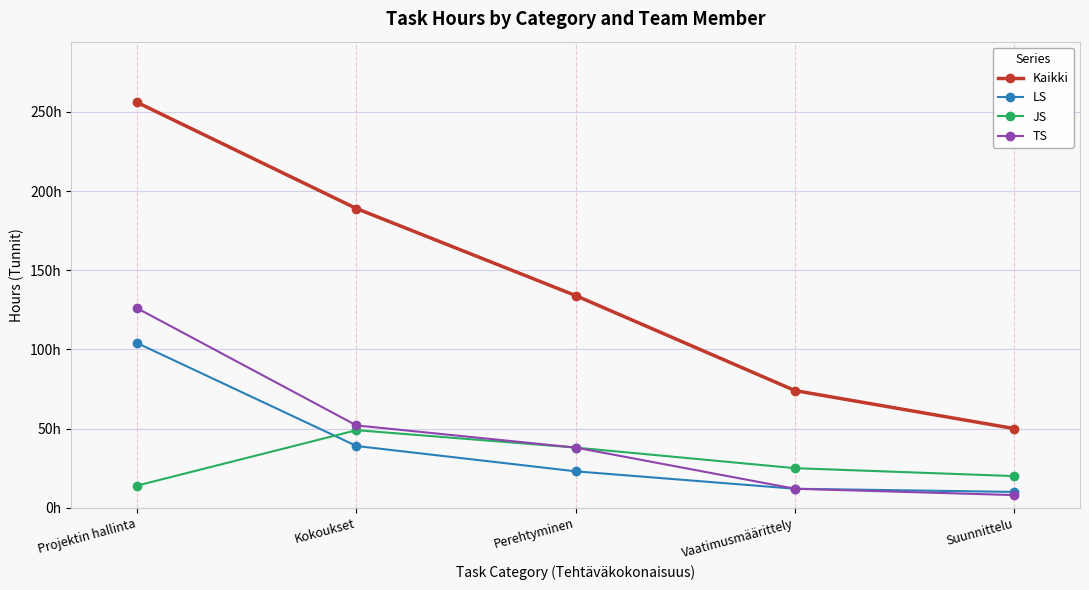

What is the label of the 1st point from the left?

Projektin hallinta